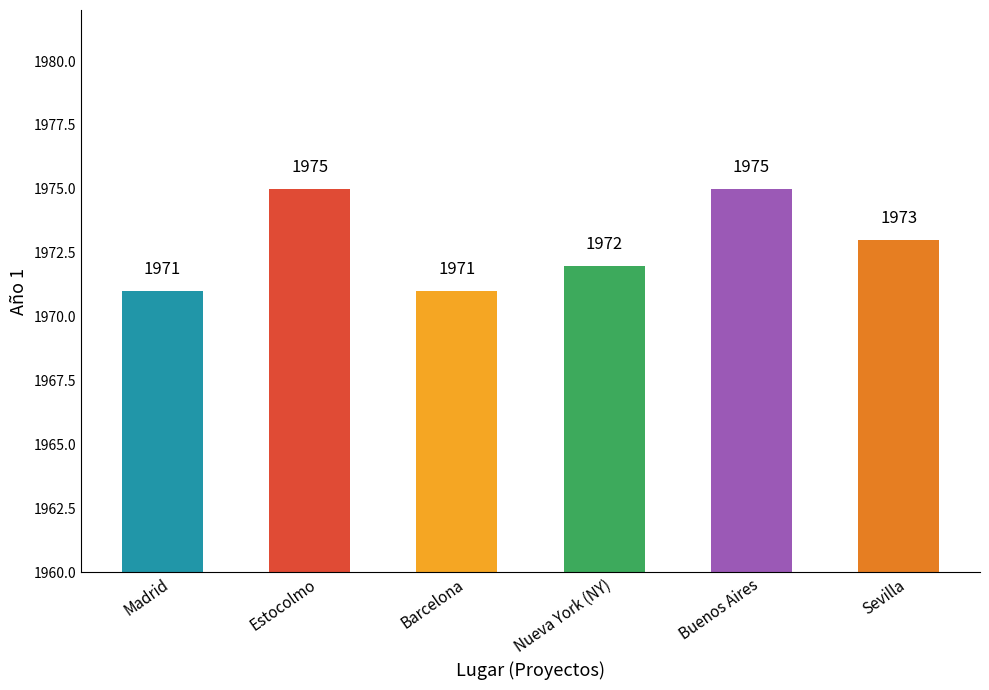

At which label is the value closest to 1973?

Sevilla